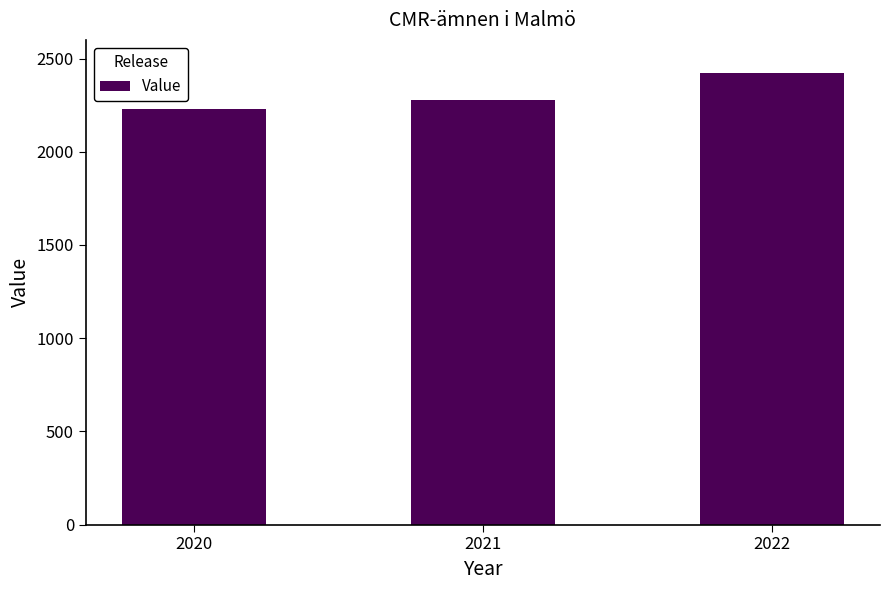

The chart shows a value of 2423 at 2022. True or false?

True